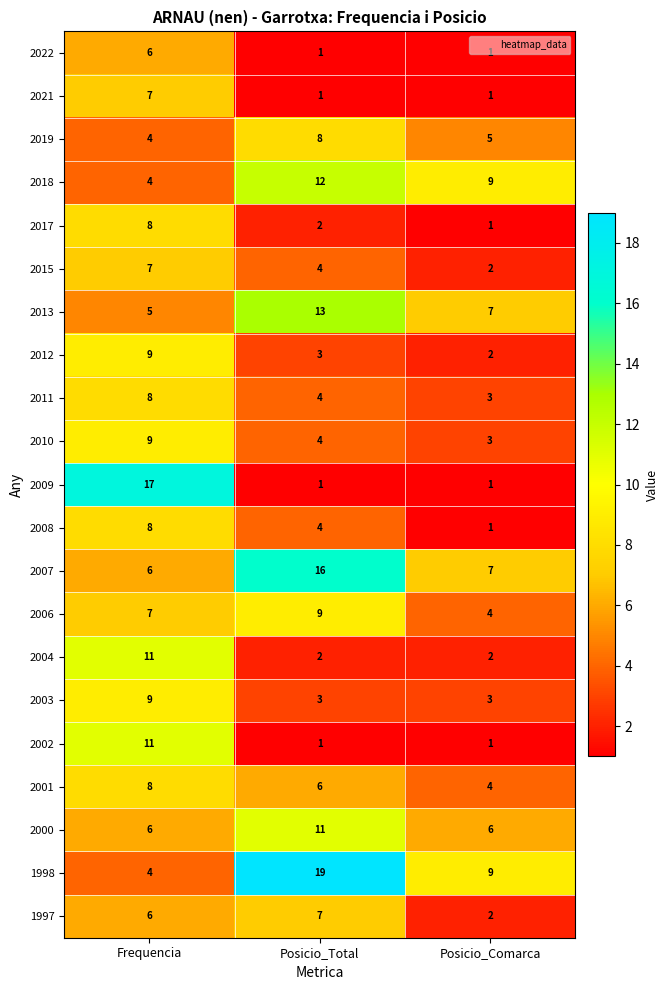

What is the average value of the 2007 series?

10